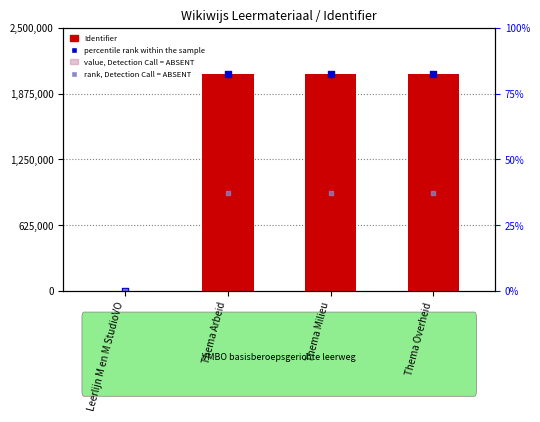

Which series has the largest total across all categories?

Identifier